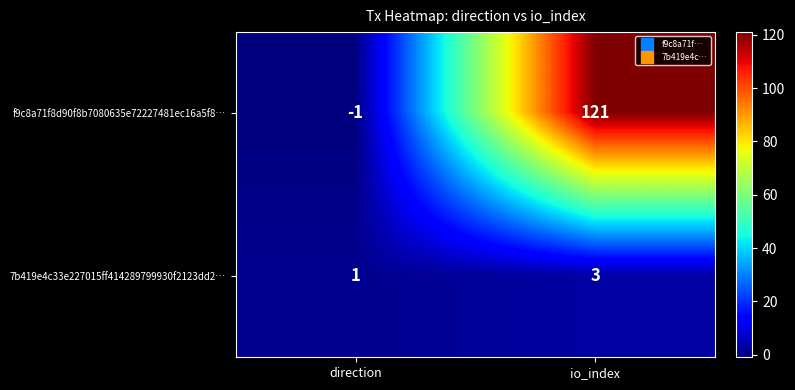

How many data points does each series have?

2